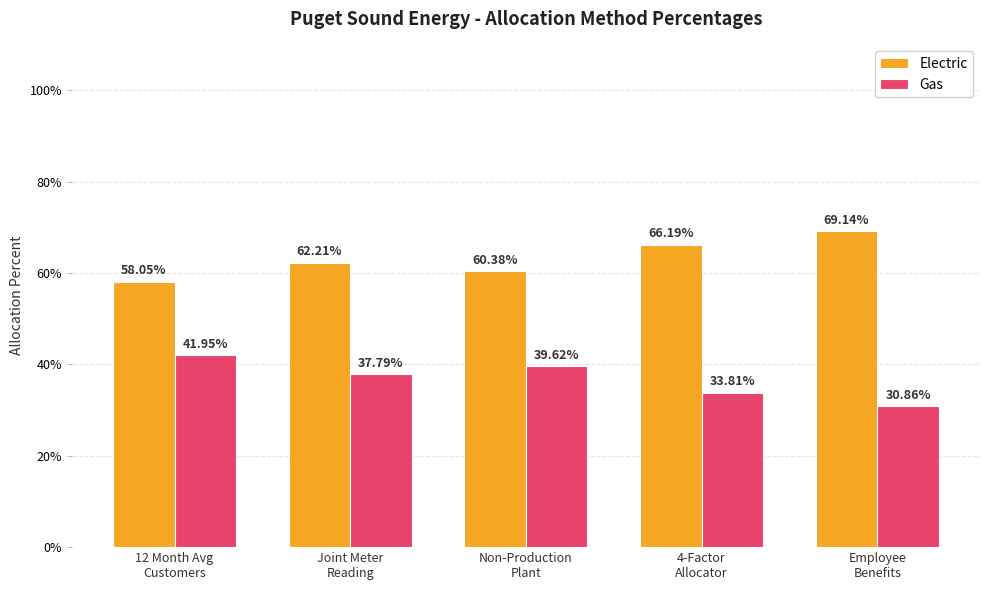

Read the Electric value at Employee
Benefits.

0.7